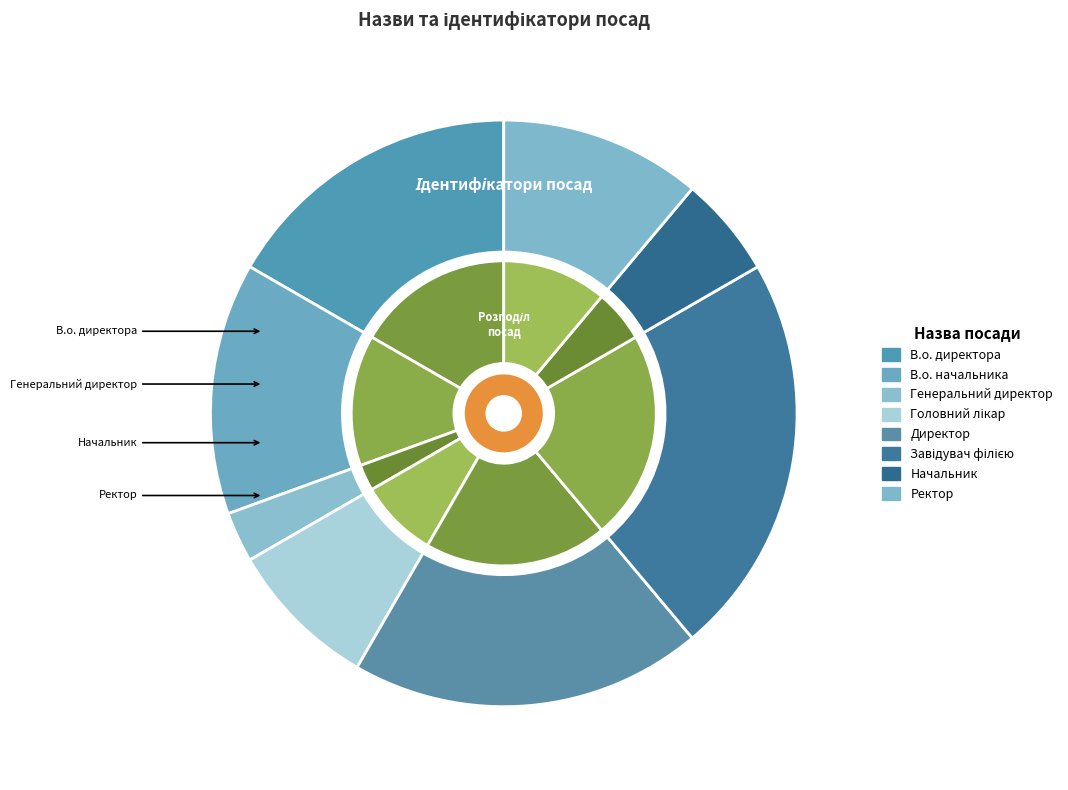

What is the largest slice in the pie chart?

Завідувач філією